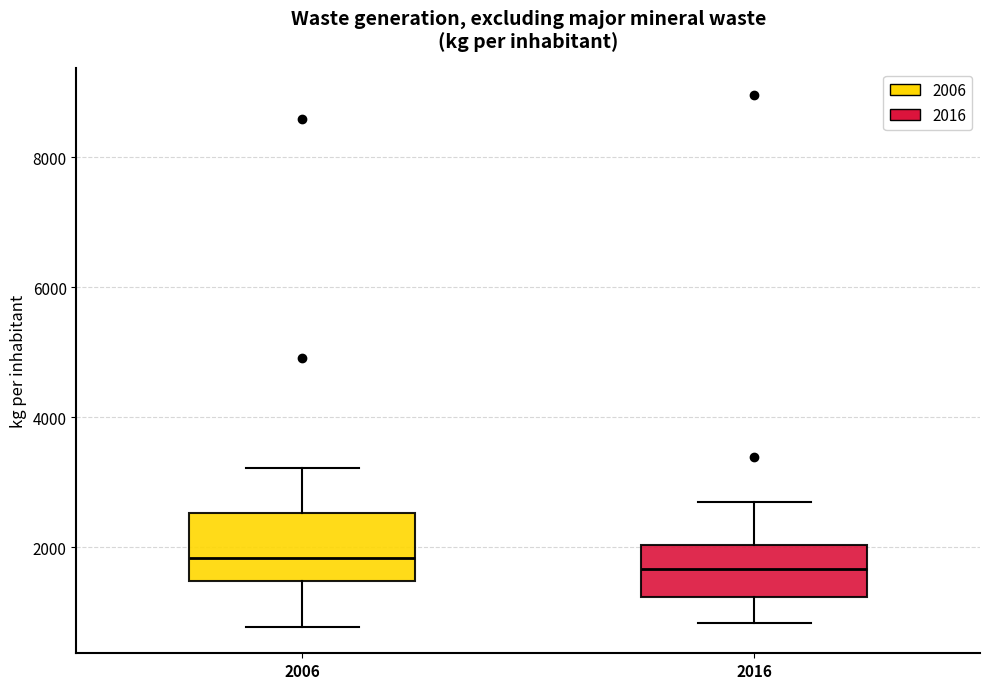

Where does the median line of the box at x = 2016 sit on the y-axis? The values are not printed on the chart, so give them approximately, as read against the axis.

1600